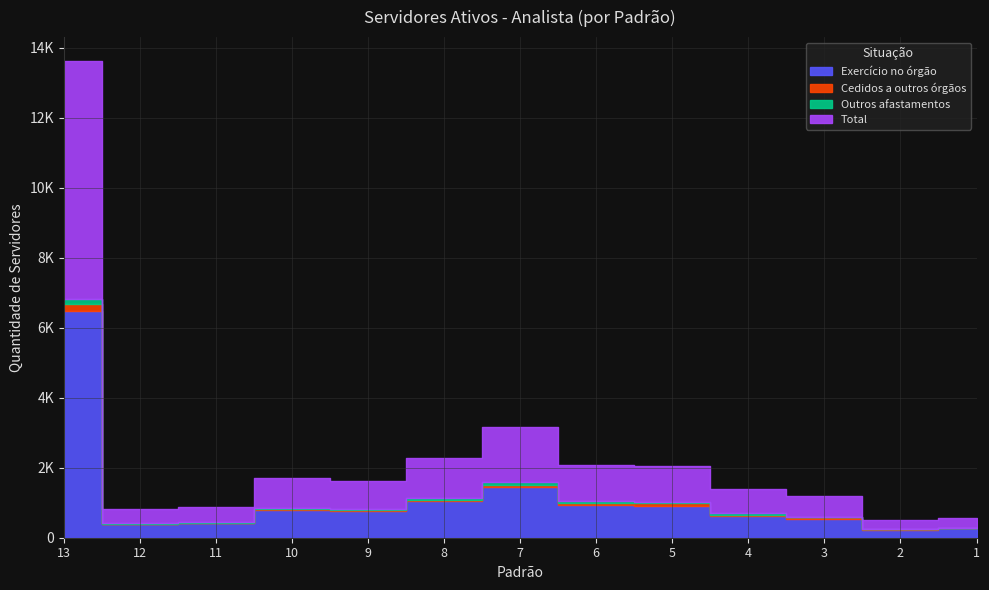

How many values in the Cedidos a outros órgãos series are below 34?

6